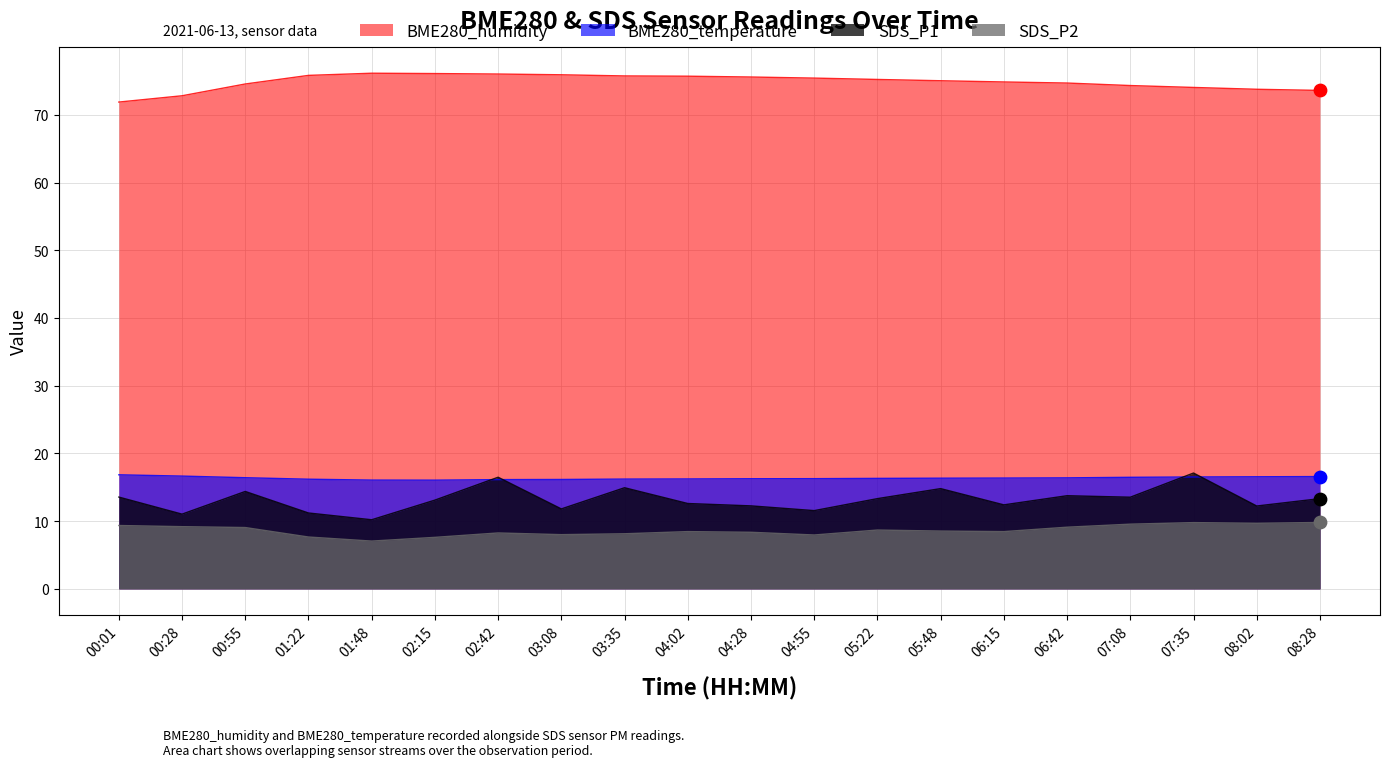

Which series reaches the minimum Y coordinate?

SDS_P2